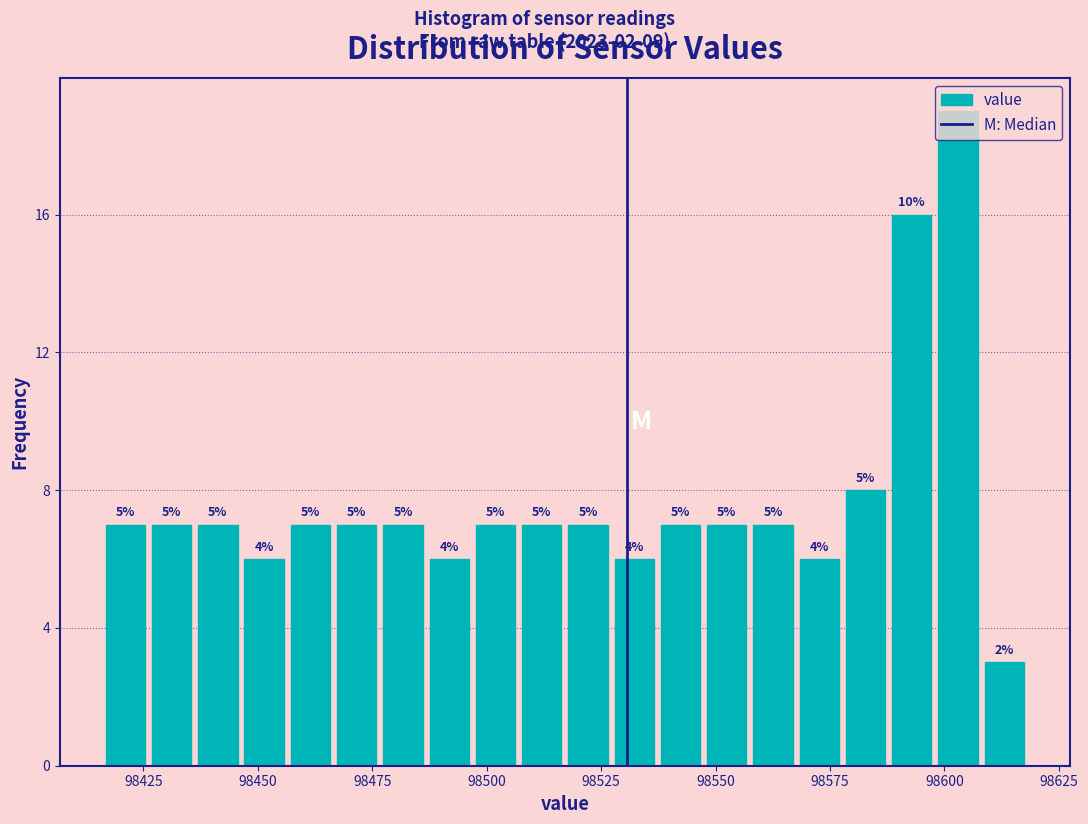

Read against the x-axis, roughly where is the centre of the tallest bar?

98605